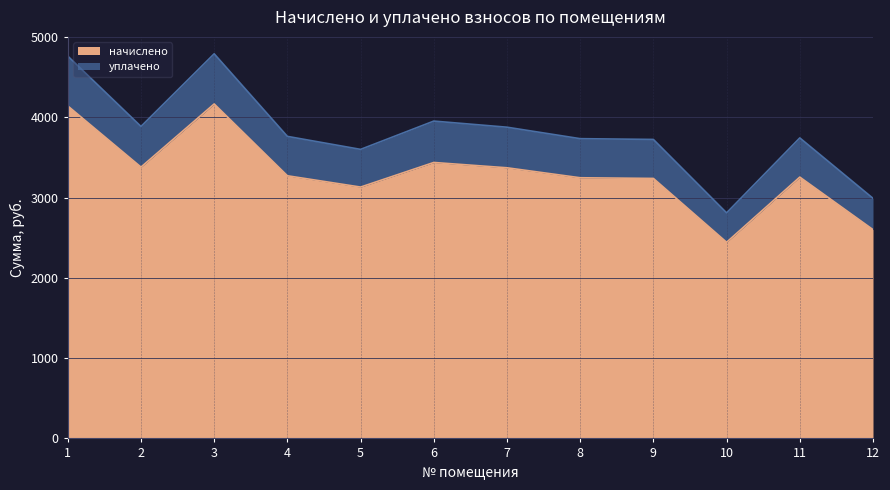

What is the sum of all начислено values?

39669.5